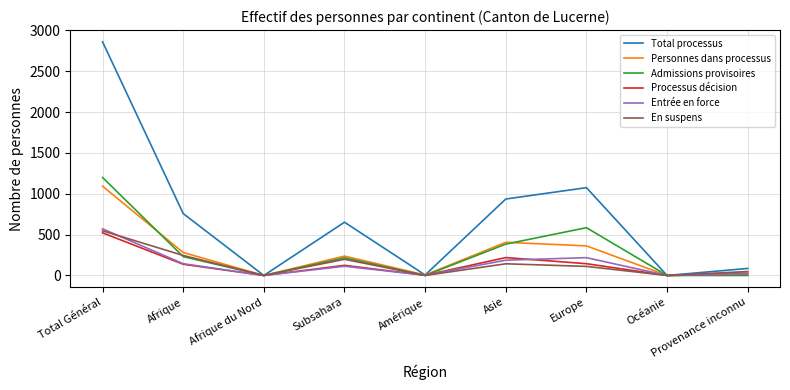

Which series changed the most between Subsahara and Provenance inconnu?

Total processus